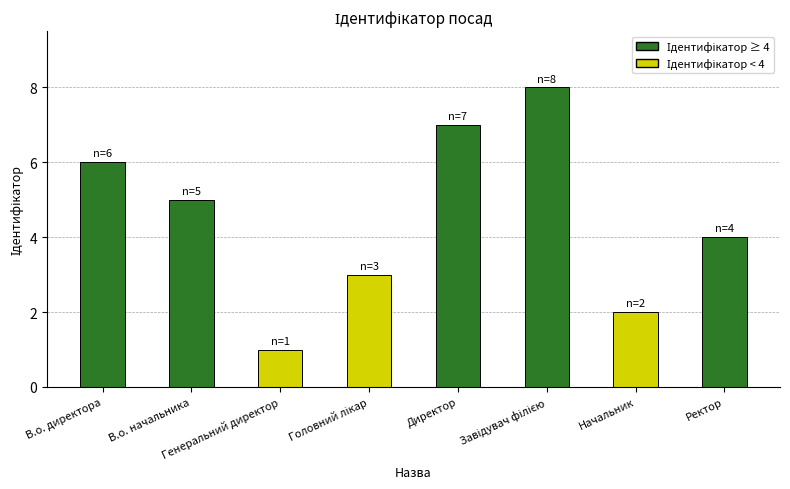

Count the number of data series in this chart.

1